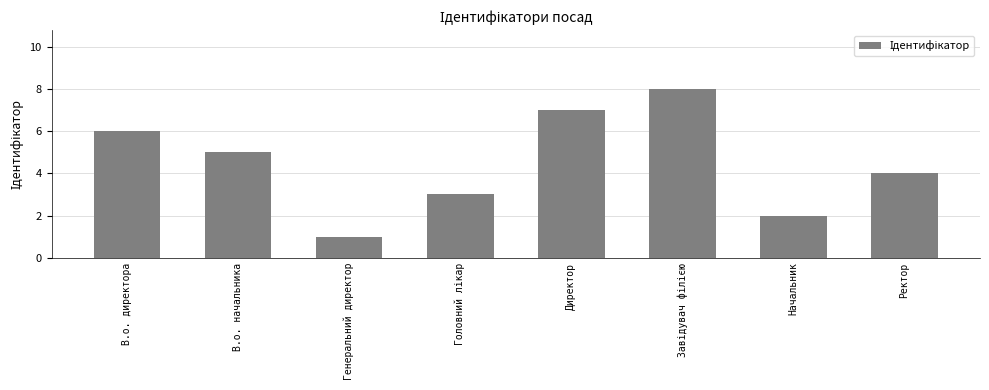

Reading left to right, what are all the values shown in this chart?

6	5	1	3	7	8	2	4